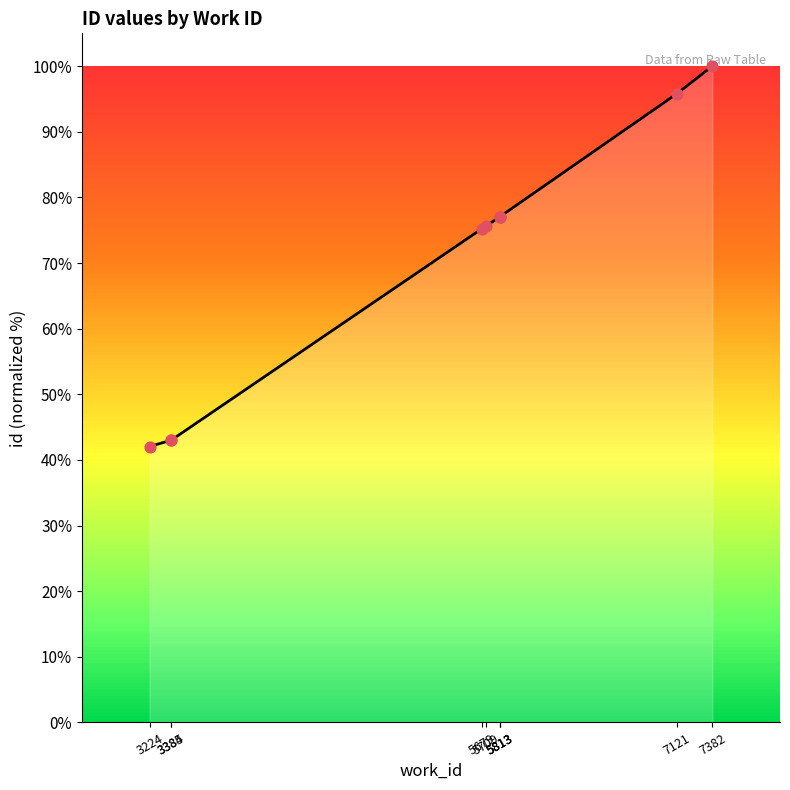

What is the ratio of the value at 5813 to the value at 7121?

0.8